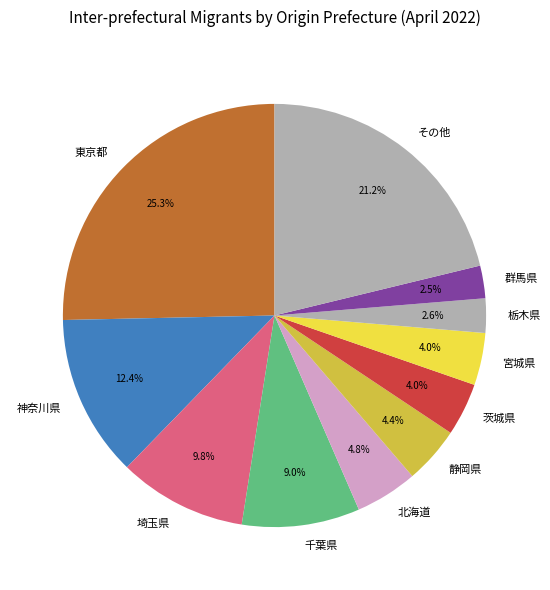

What is the ratio of the value at 宮城県 to the value at 茨城県?

1.0